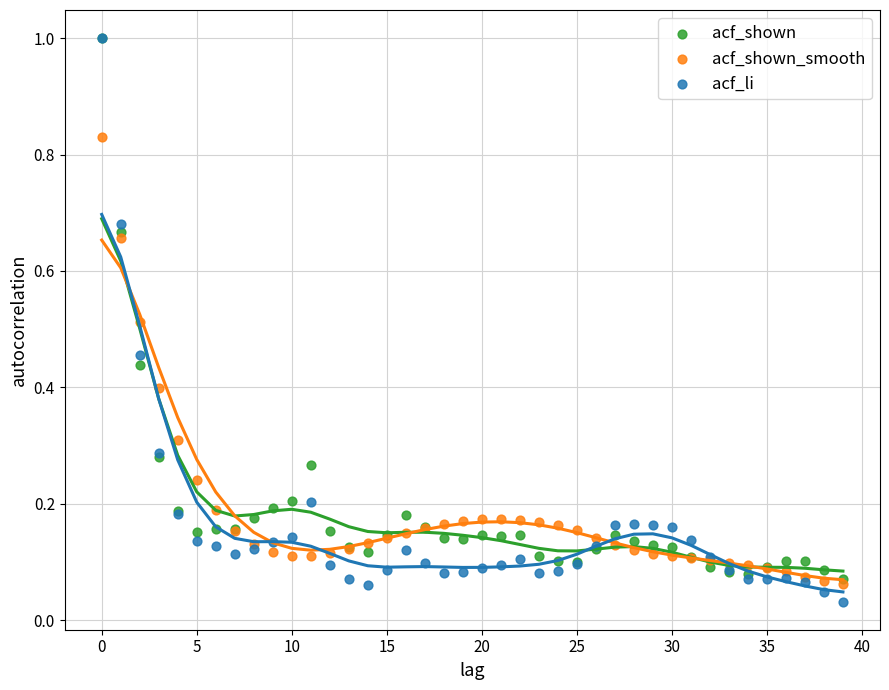

What are all the series names shown in the legend?

acf_shown, acf_shown_smooth, acf_li